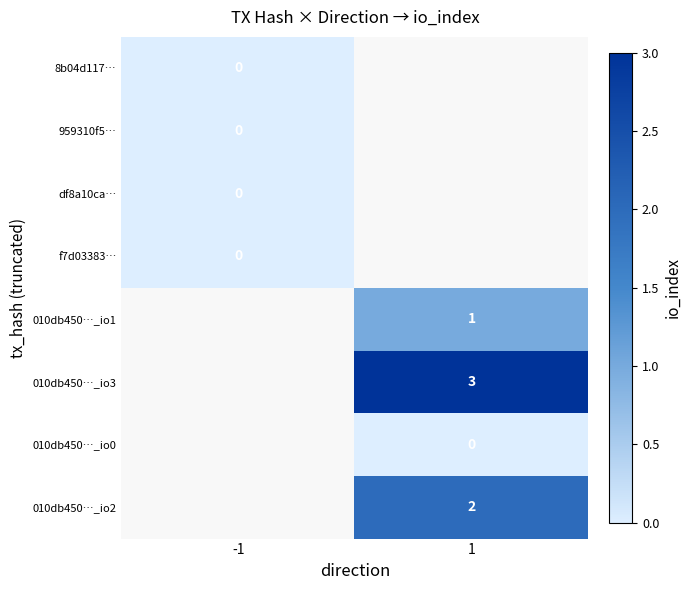

Is it true that 010db450…_io3 equals 3 at 1?

True